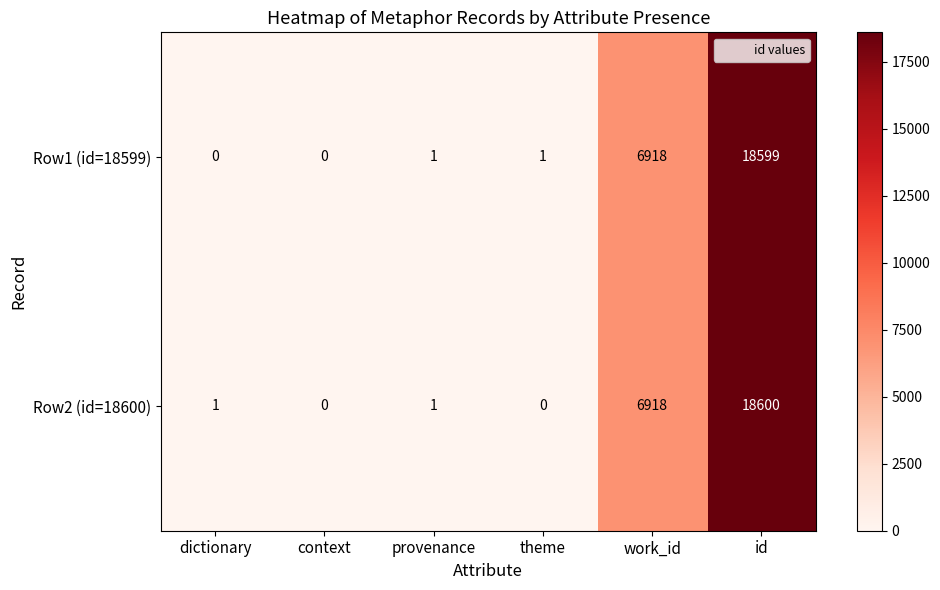

What is the difference between the Row1 (id=18599) values at id and theme?

18598